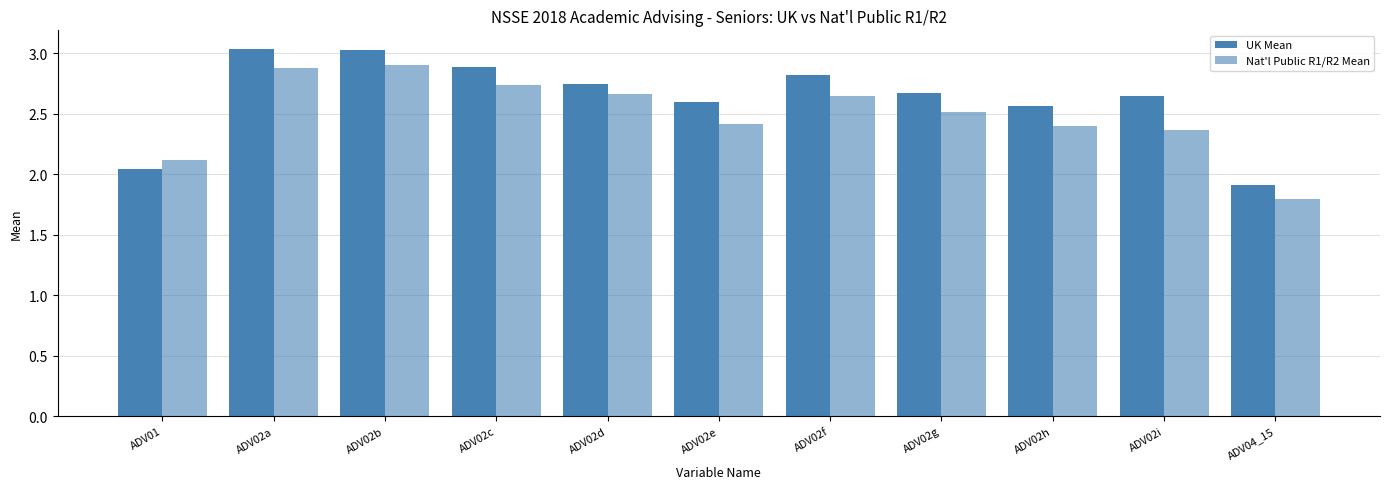

How many bars are there in total?

22